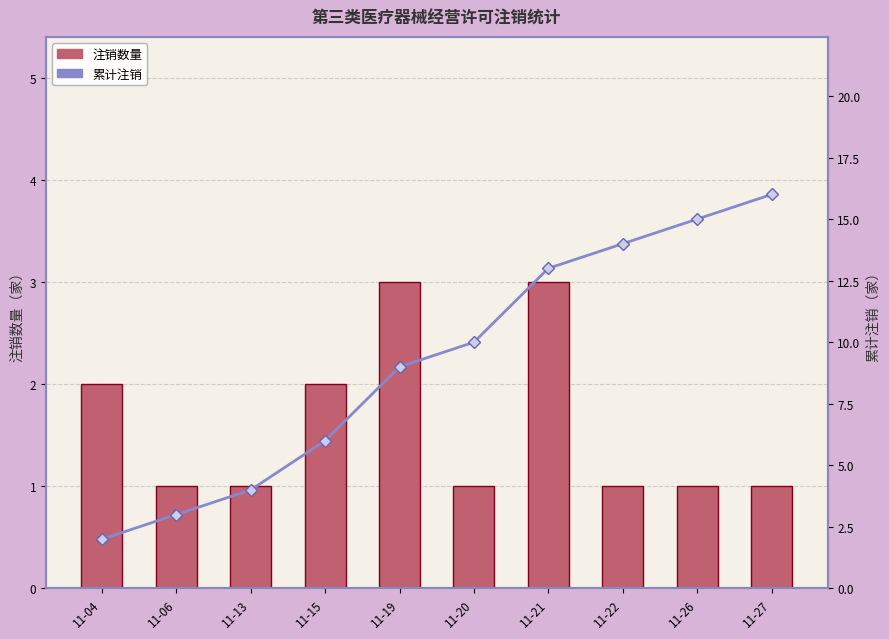

Rank the series by their maximum value, from lowest to highest.

注销数量, 累计注销